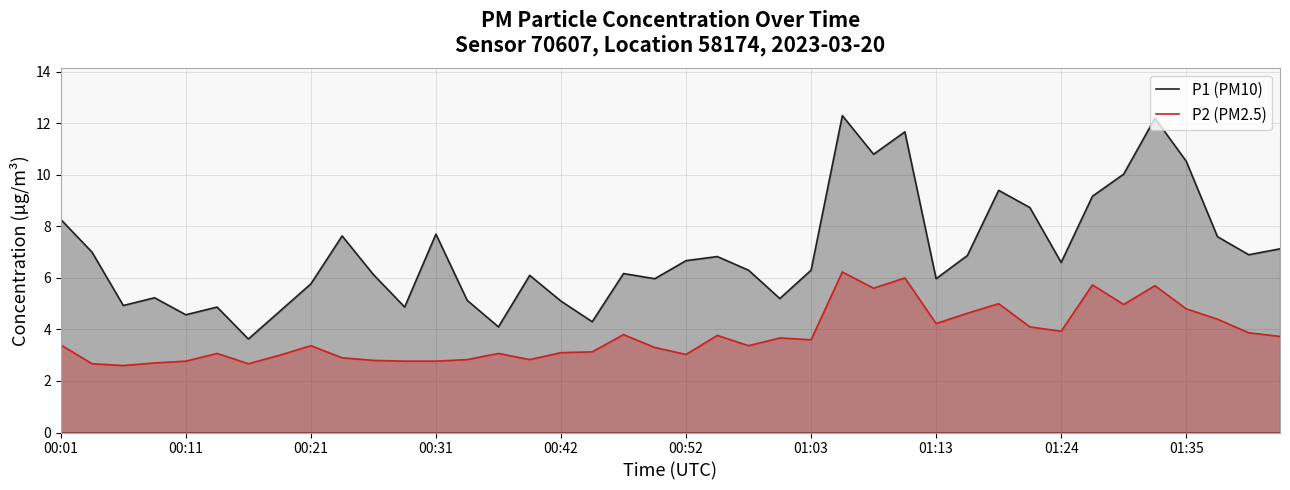

The value of P2 (PM2.5) at 00:42 is 0.6. True or false?

False